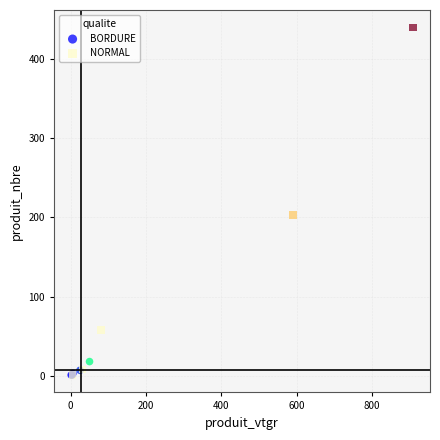

Which series has the widest spread of Y values?

NORMAL